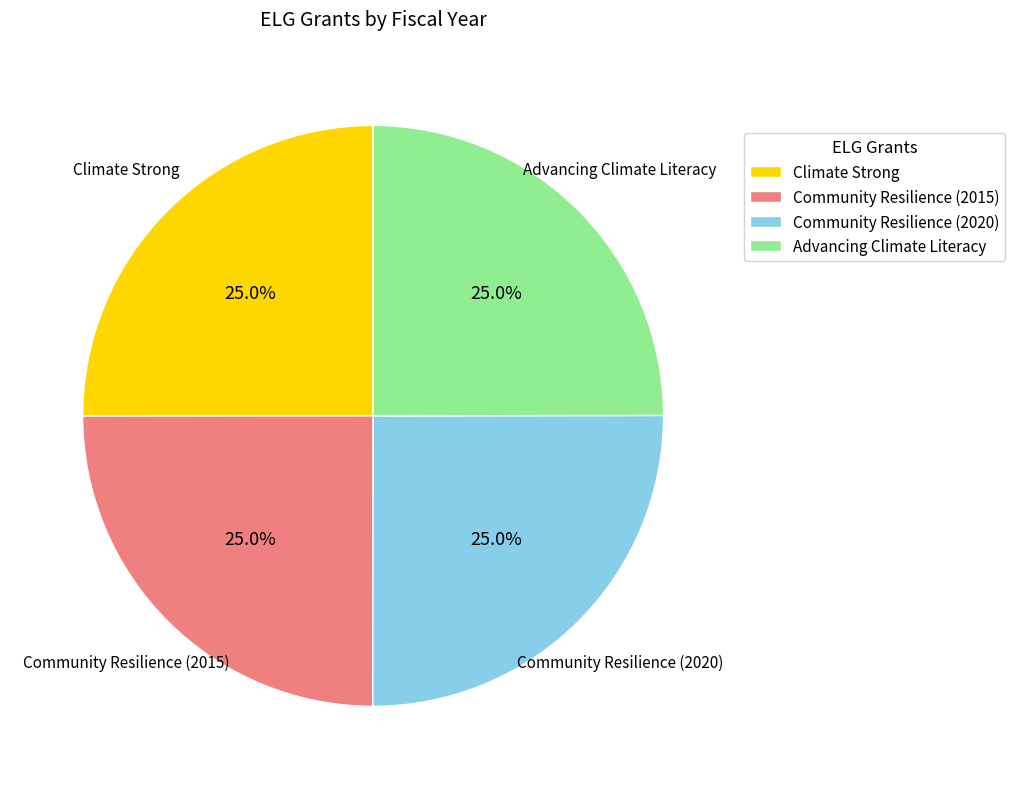

Approximately how many times larger is the value at Community Resilience (2015) compared to Community Resilience (2020)?

1.0